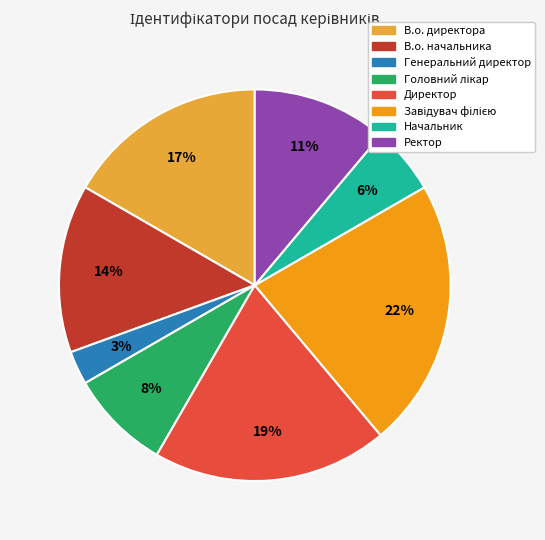

Between В.о. директора and Генеральний директор, which is larger?

В.о. директора